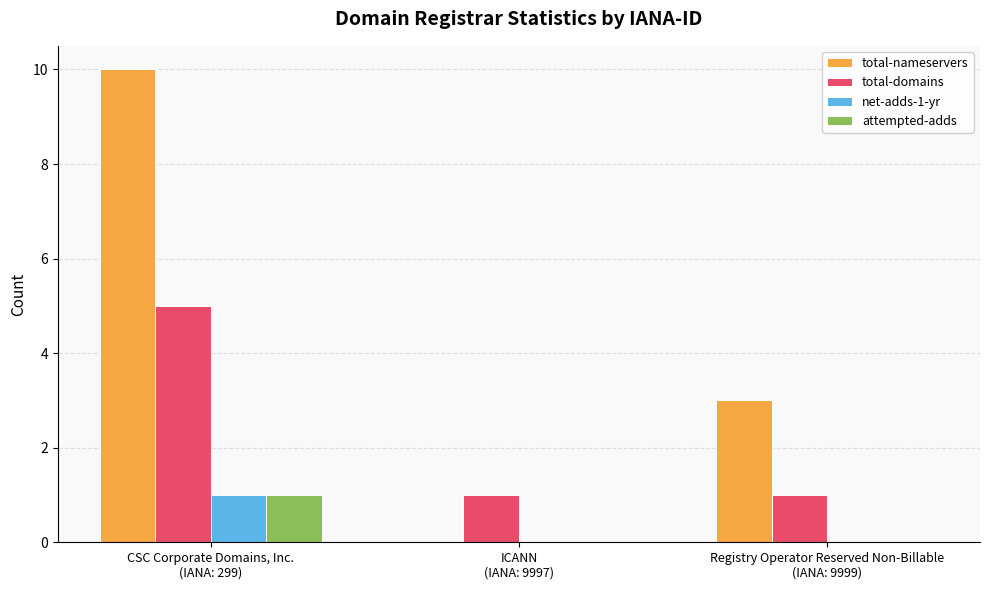

Which series has the largest total across all categories?

total-nameservers